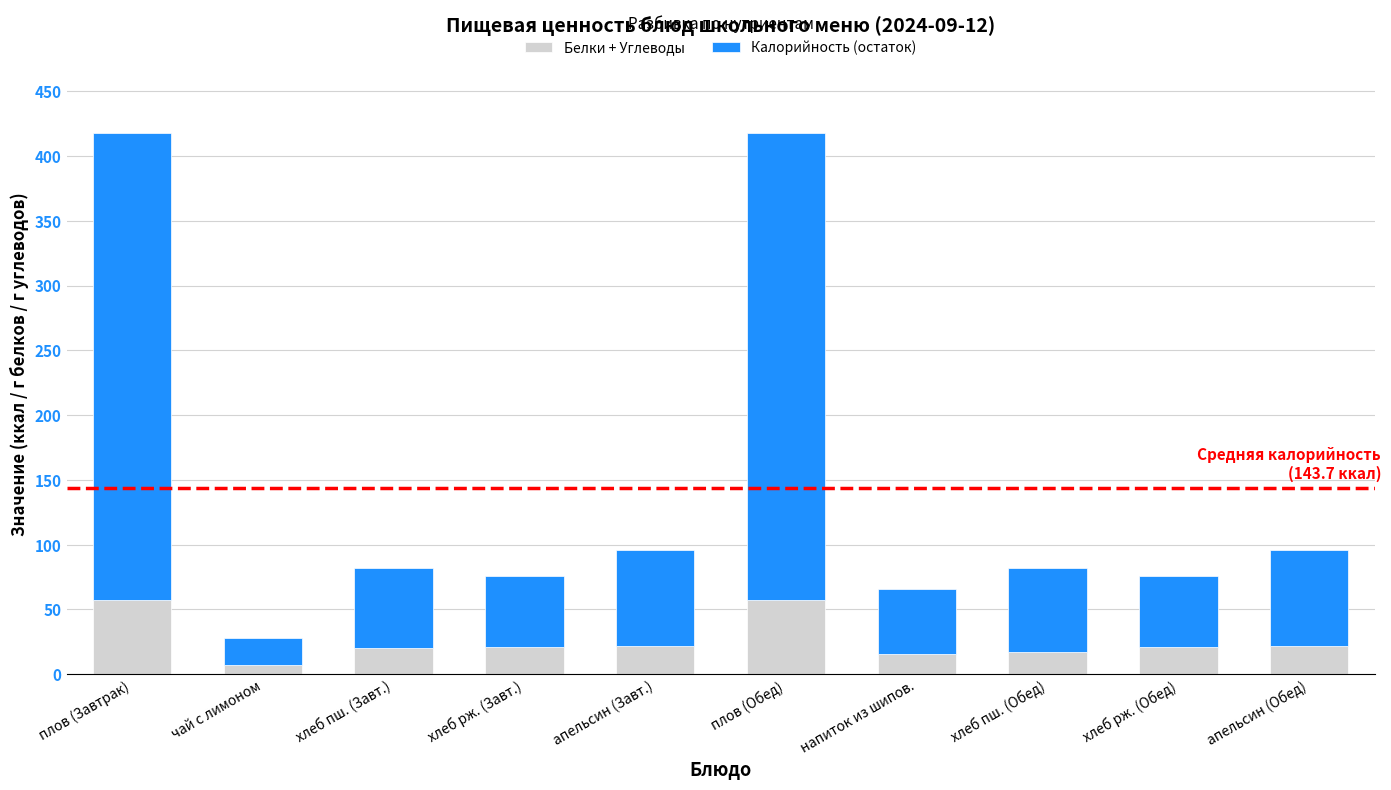

True or false: Белки + Углеводы has a value of 21.0 at хлеб рж. (Обед).

True